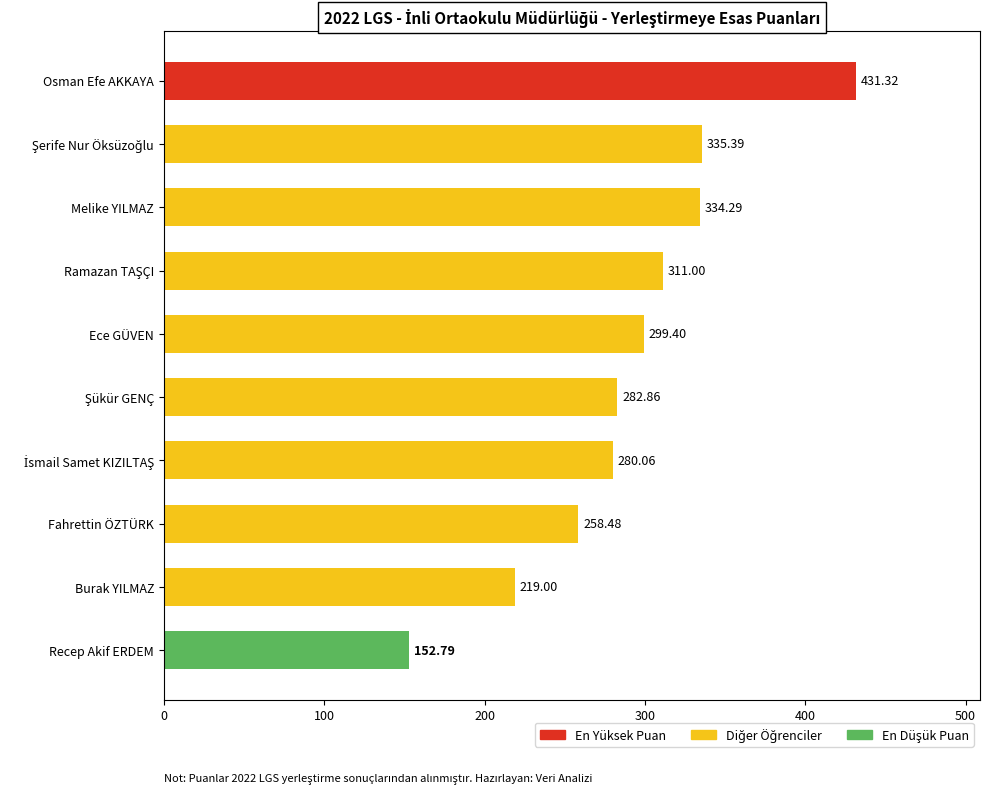

What is the maximum value shown in the chart?

431.3